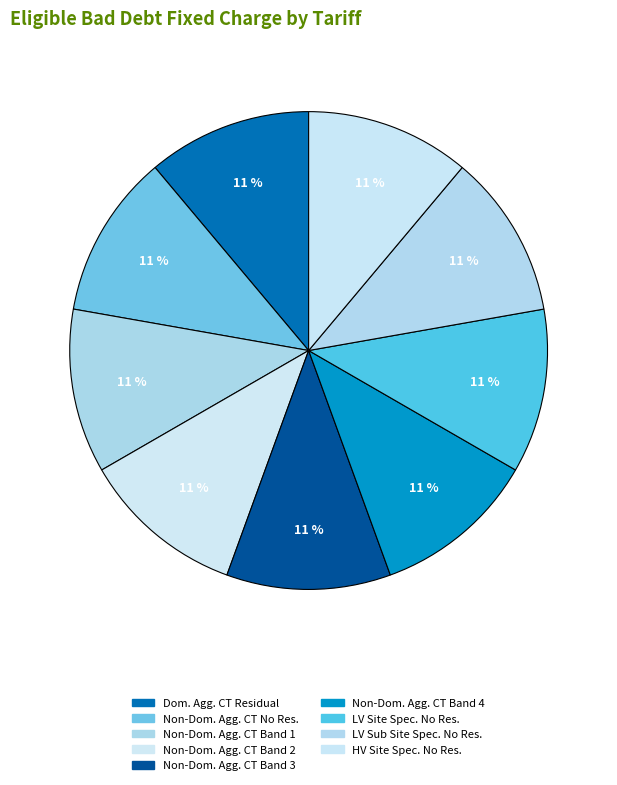

How many segments does this pie chart have?

9